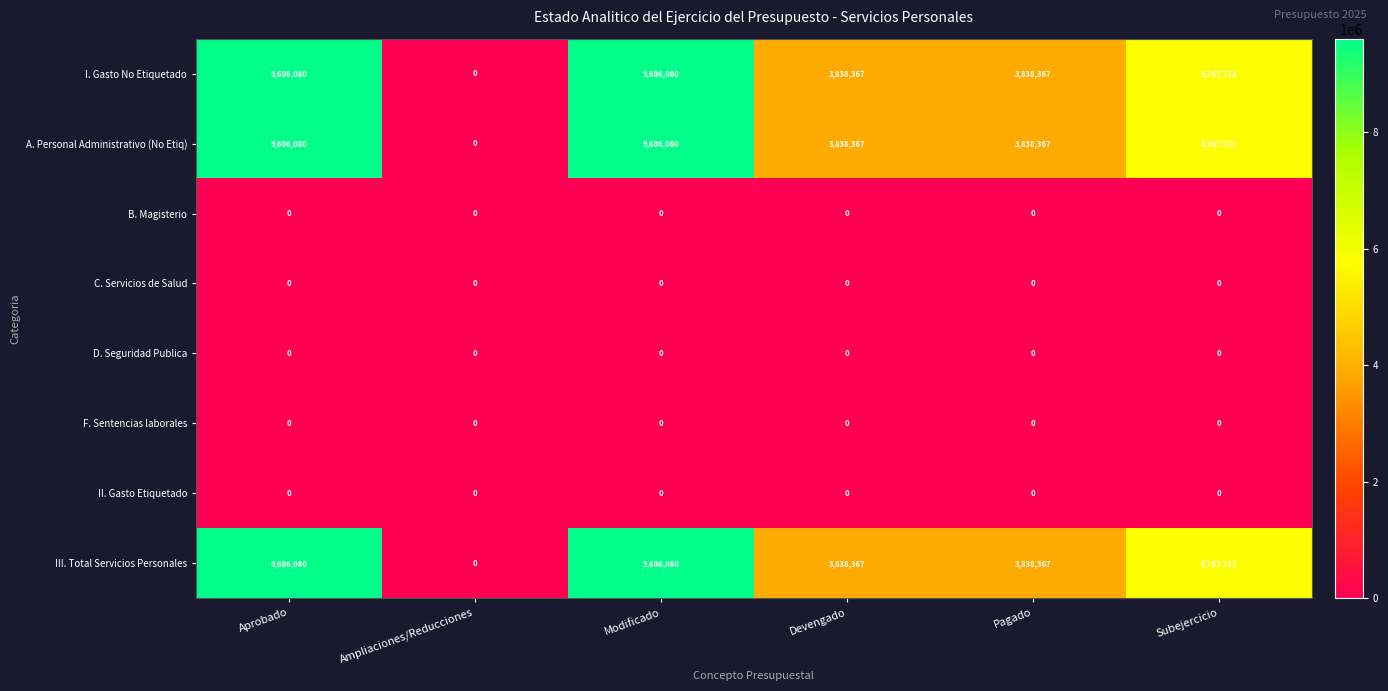

At how many categories does at least one series exceed 975131?

5